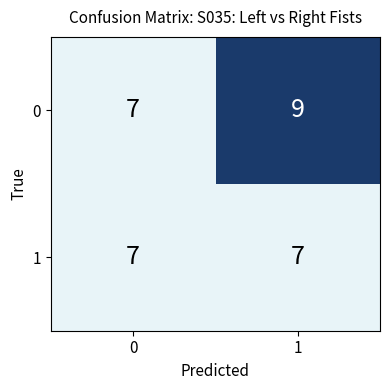

Reading right to left, what are all the values shown in this chart?

0: 9	7
1: 7	7